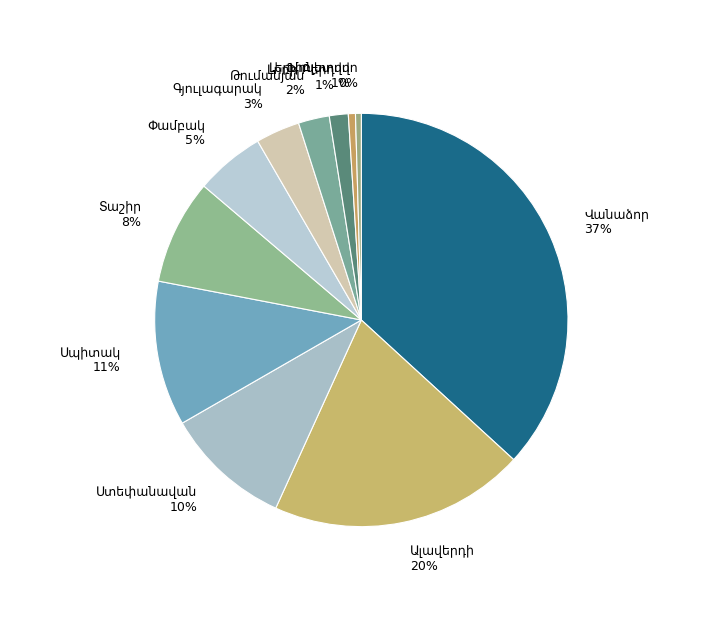

Is there a majority slice in this chart?

No